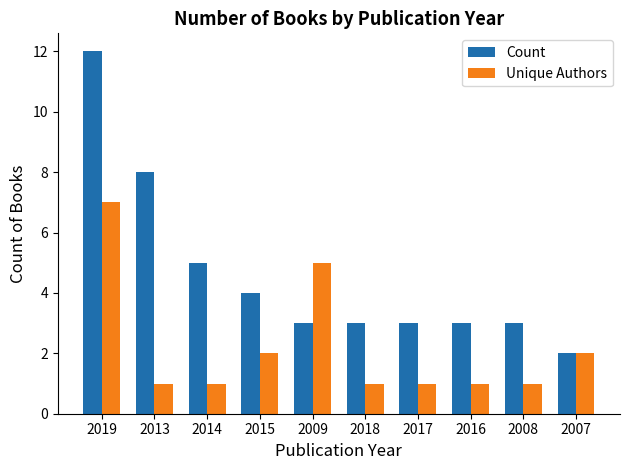

True or false: Unique Authors has a value of 2 at 2015.

True